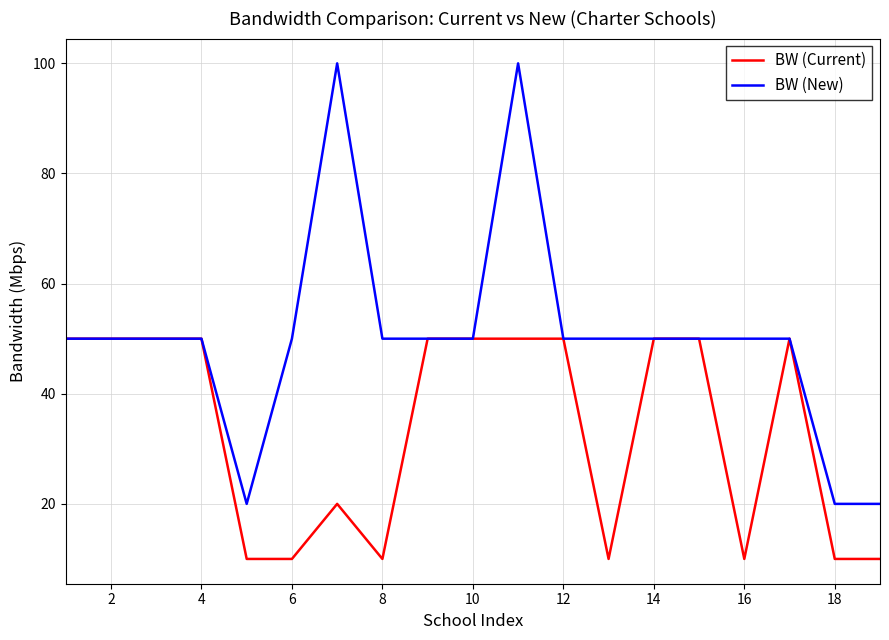

What is the smallest value displayed?

10